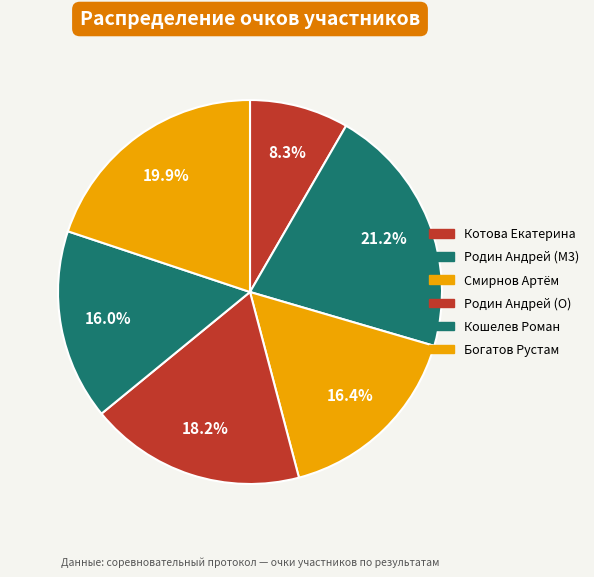

To the nearest percent, what is the combined percentage of Смирнов Артём and Родин Андрей (M3)?

38%